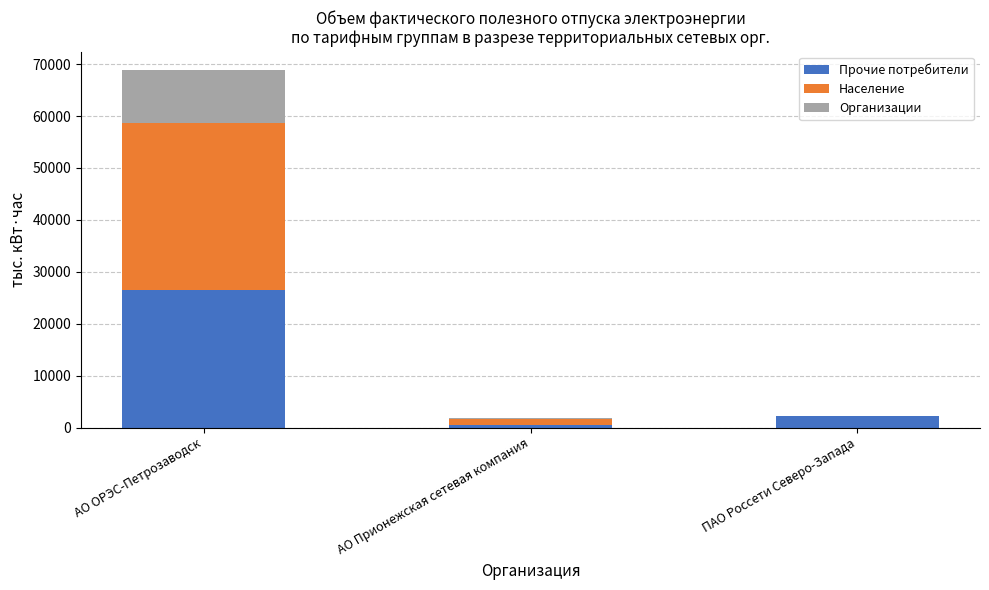

At which category is the sum across all series the highest?

АО ОРЭС-Петрозаводск